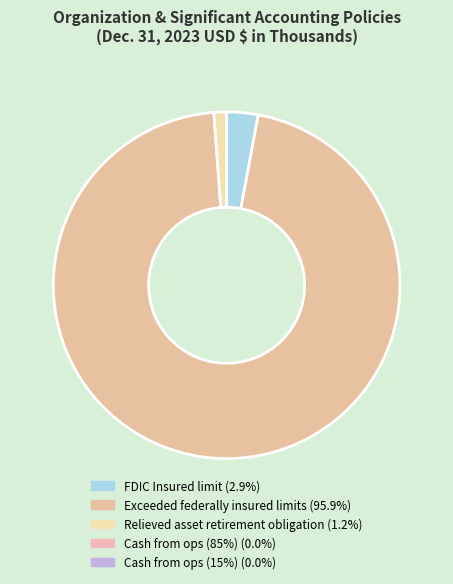

Count the number of slices in the pie.

5